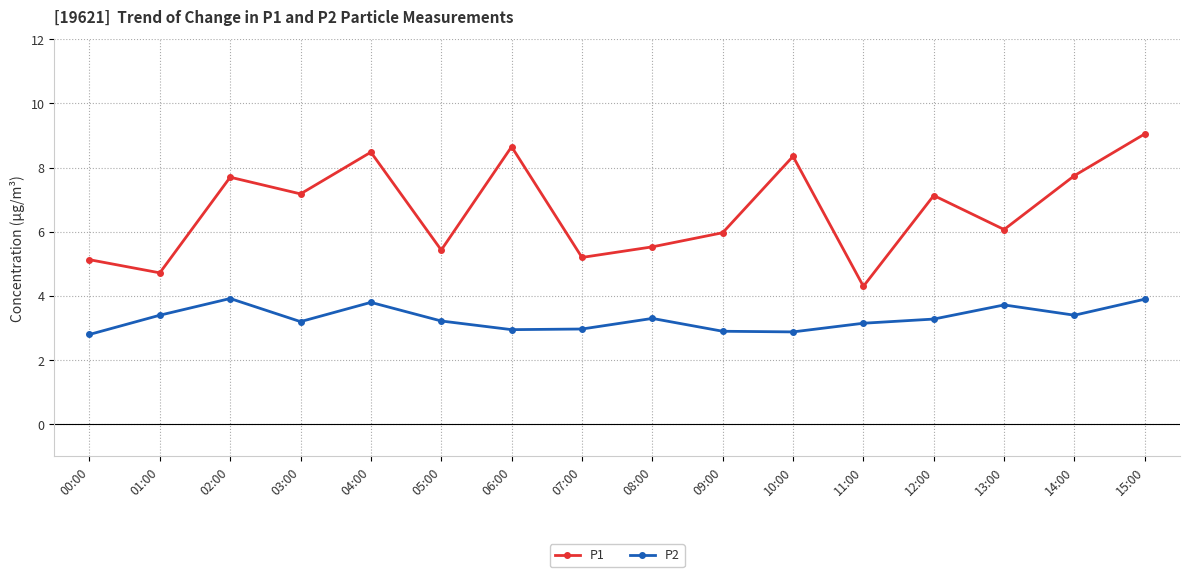

True or false: P1 and P2 cross at least once.

False